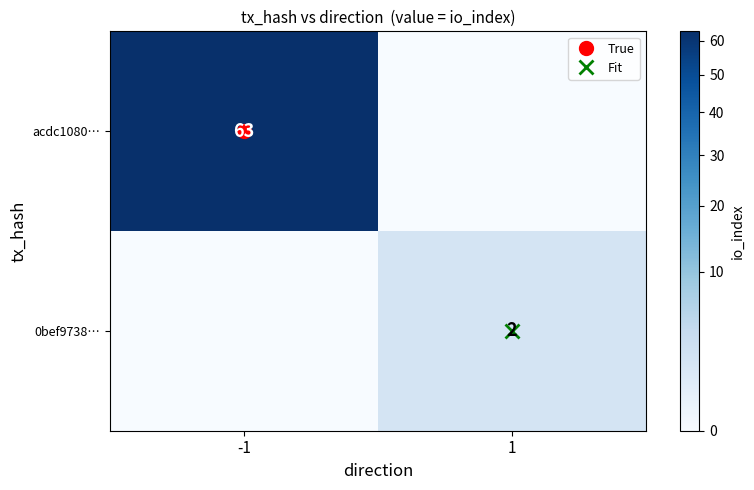

Between -1 and 1, which series saw the biggest shift?

acdc1080…